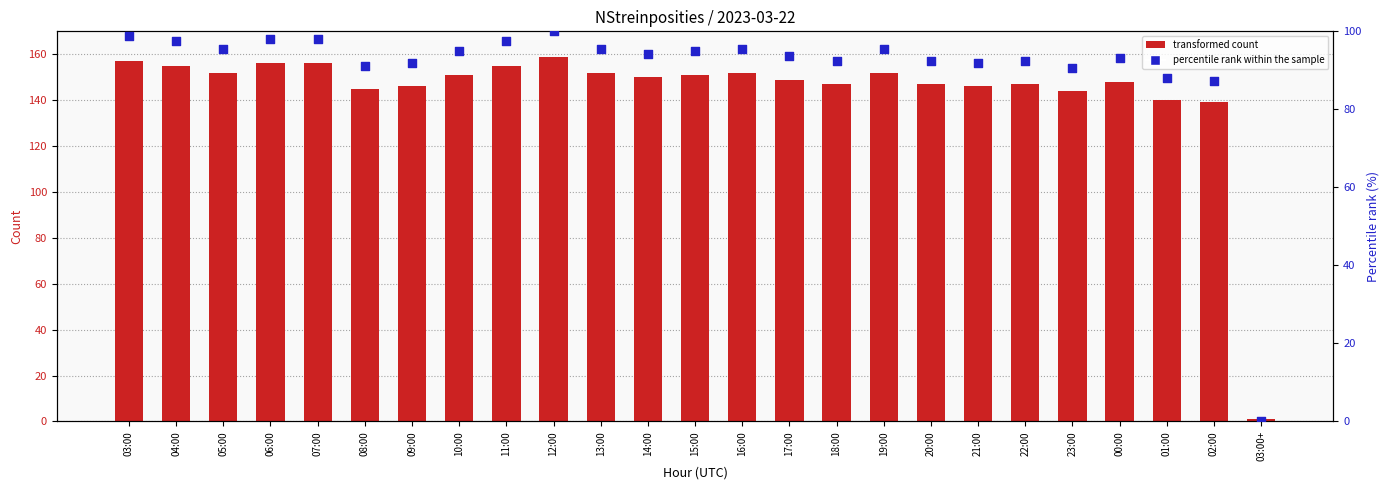

At how many categories does at least one series exceed 91?

24